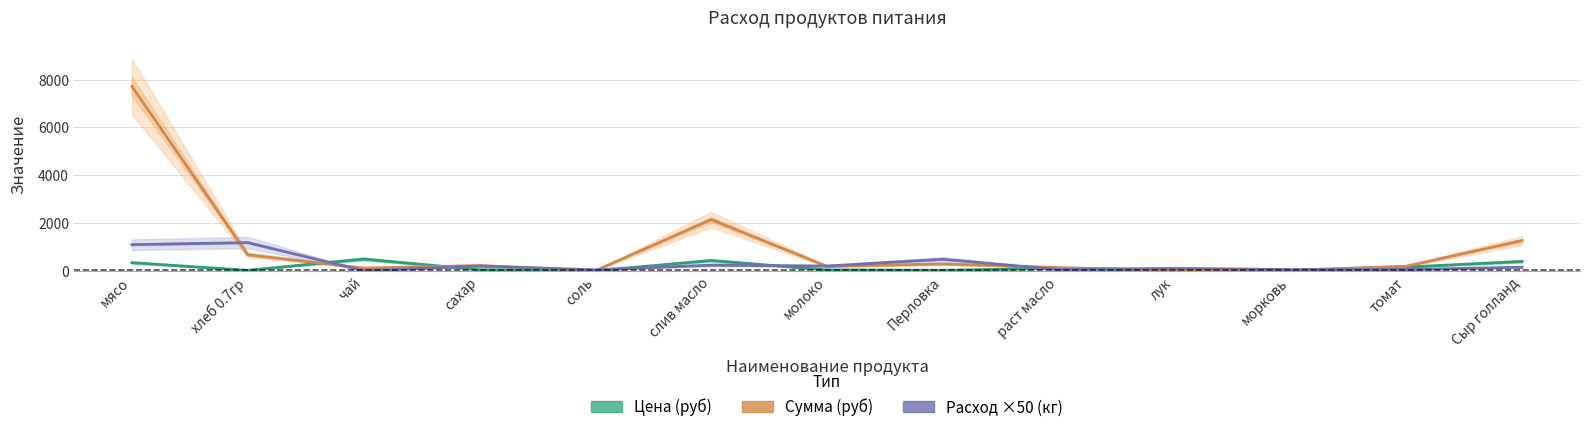

List the labels in order of Цена (руб) value, largest first.

чай, слив масло, Сыр голланд, мясо, томат, раст масло, сахар, молоко, Перловка, хлеб 0.7гр, морковь, лук, соль